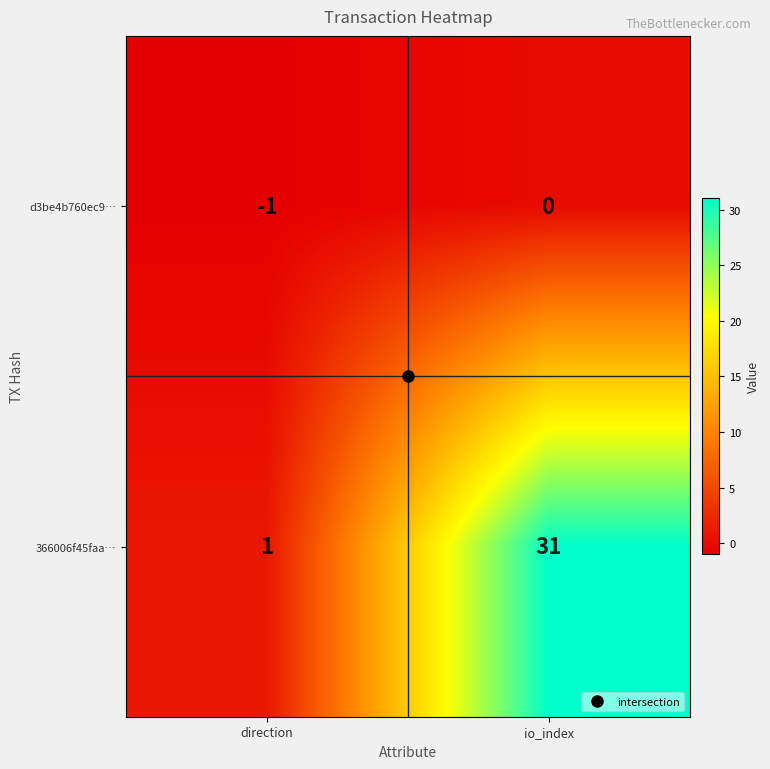

The value of 366006f45faa… at io_index is 31. True or false?

True